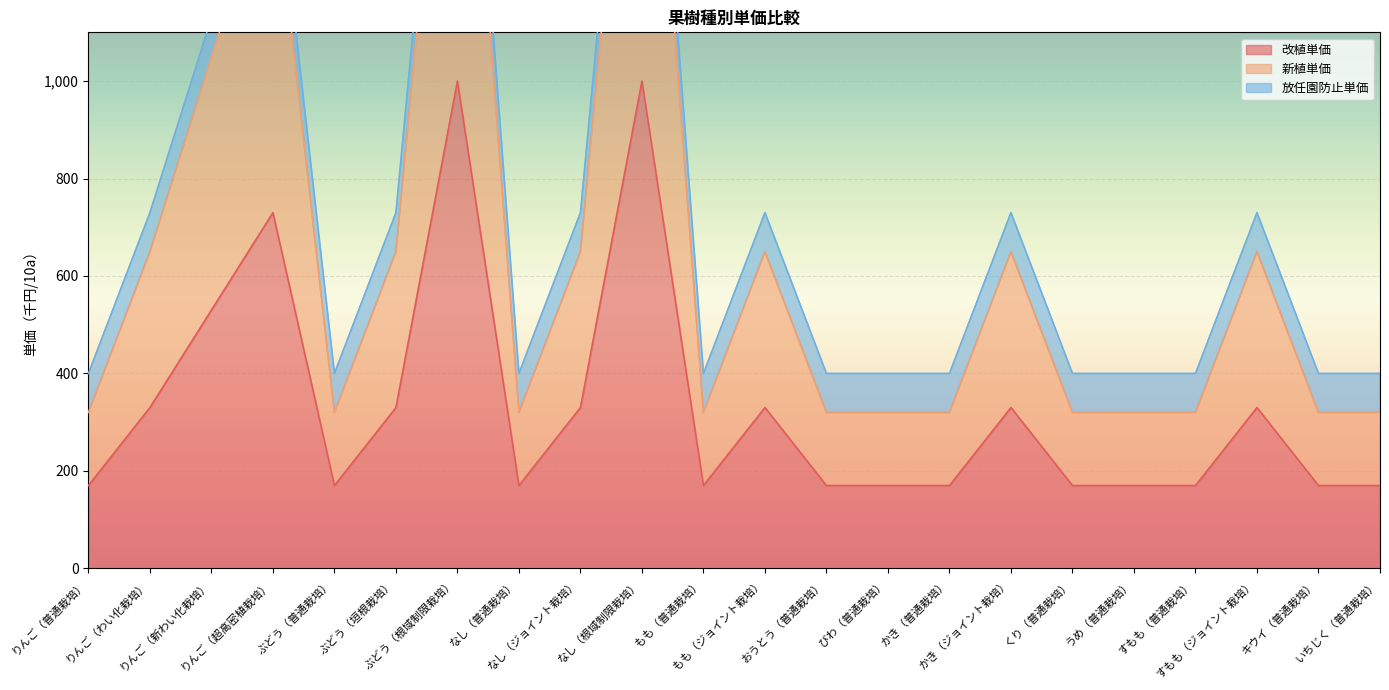

Where is the first local maximum for 改植単価?

りんご（超高密植栽培）